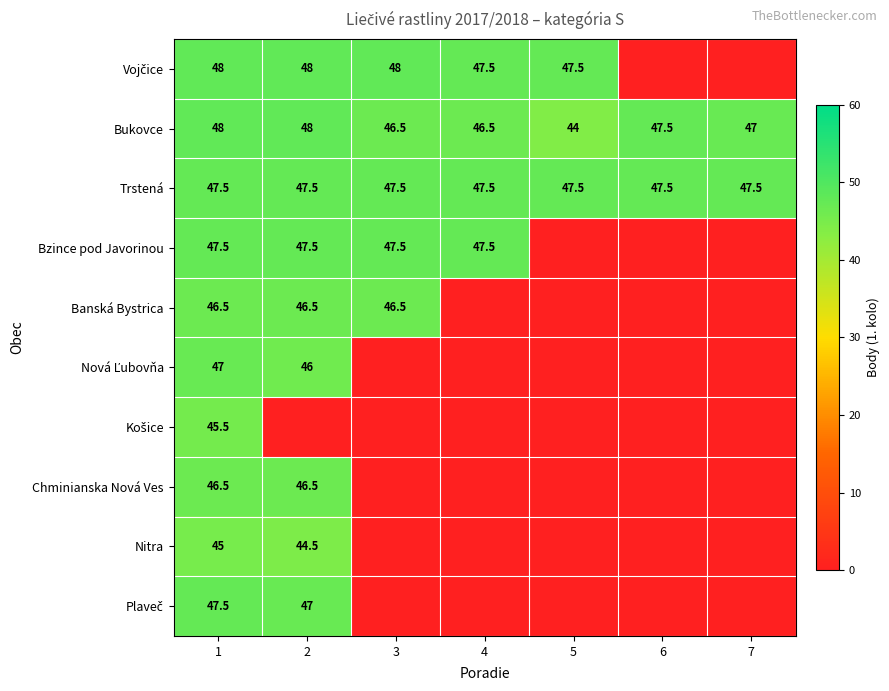

What is the difference between the second highest and minimum values in the Bukovce series?

4.0